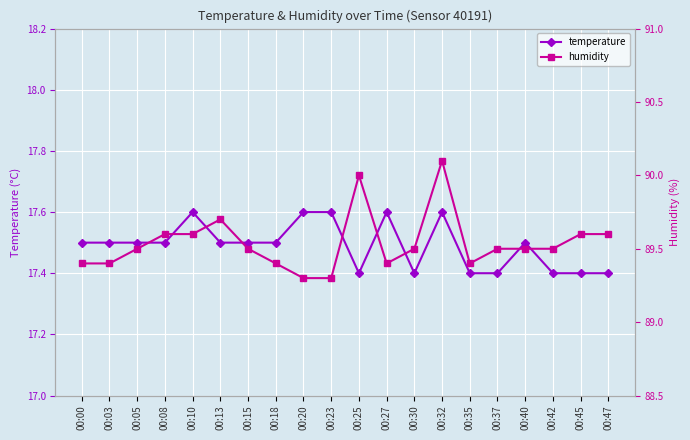

At which label does humidity reach its peak?

00:32